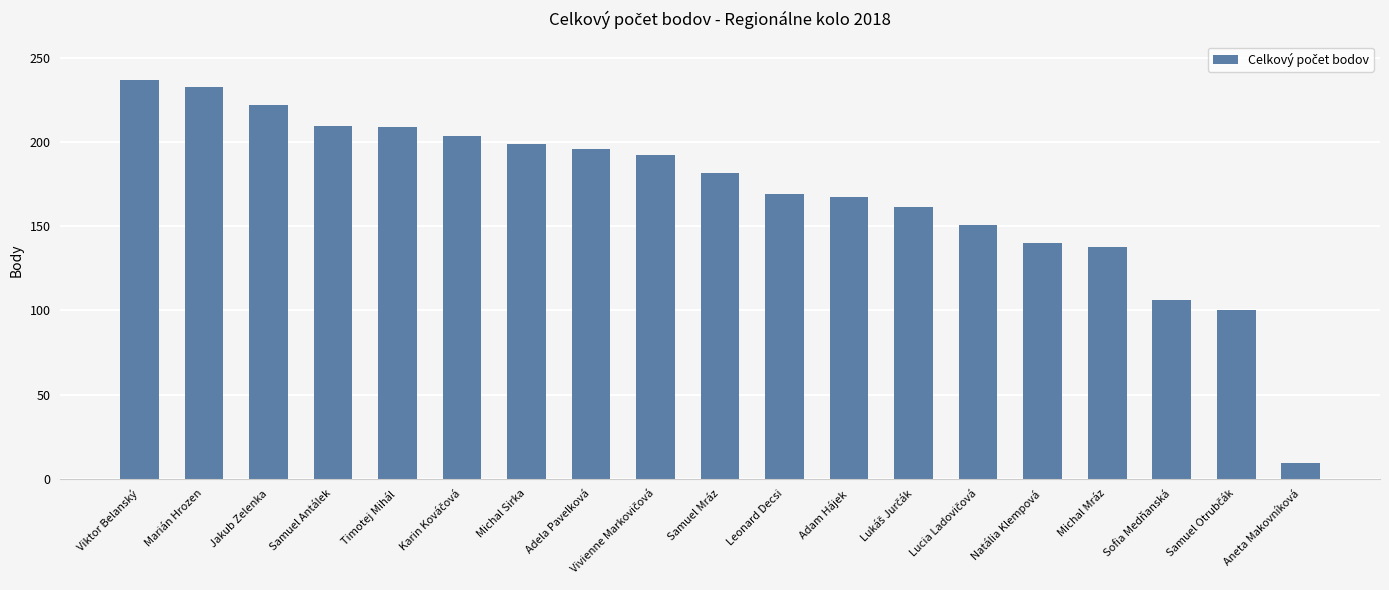

The value at Leonard Decsi is 169.5. True or false?

True